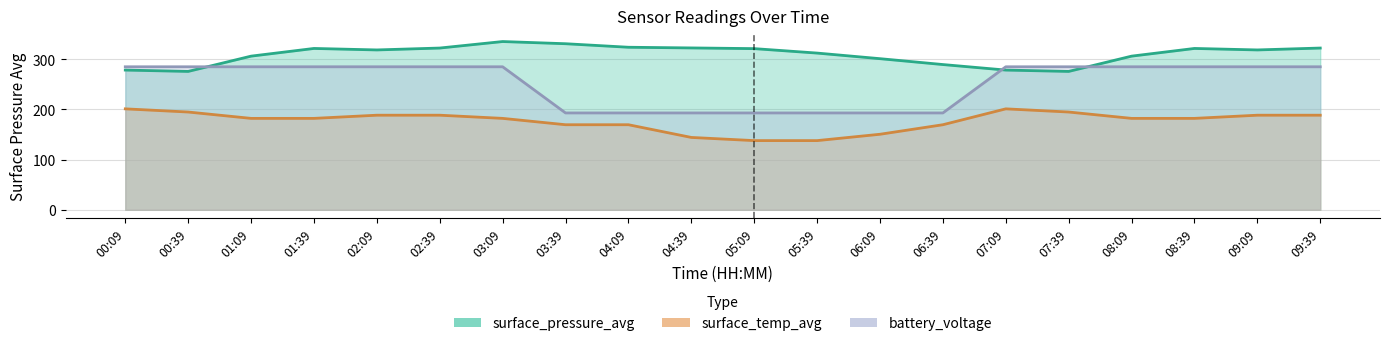

Which series has the largest range (max minus min)?

battery_voltage